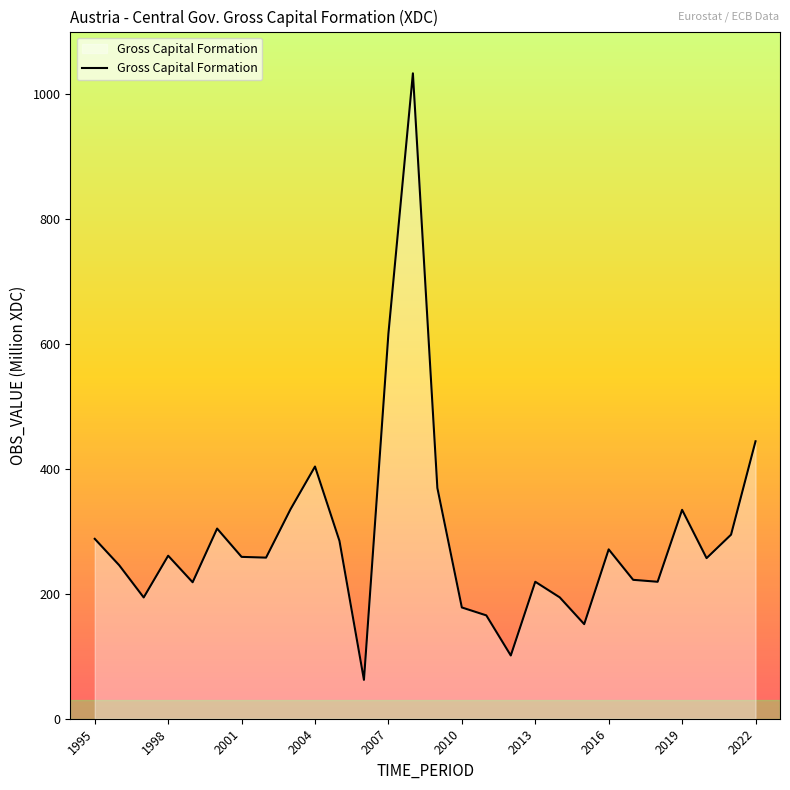

What is the greatest value displayed?

1033.1